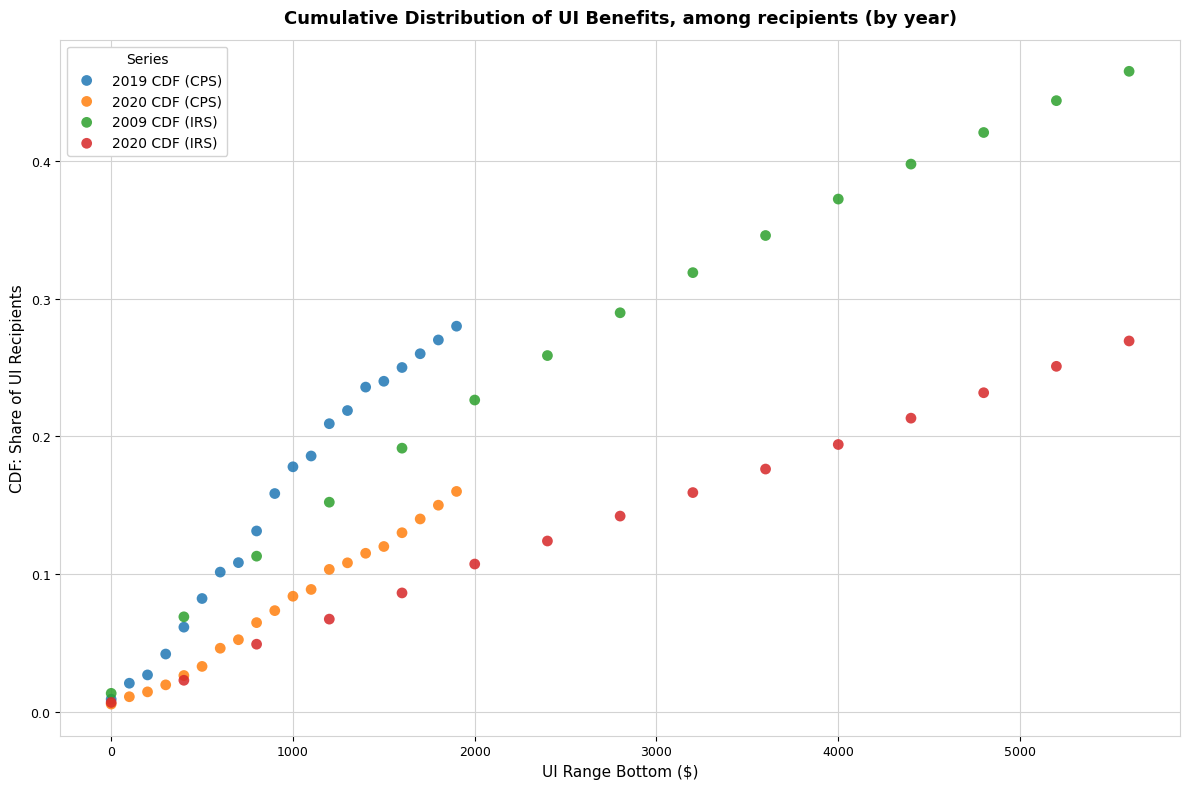

Which series has the largest Y range (max minus min)?

2009 CDF (IRS)